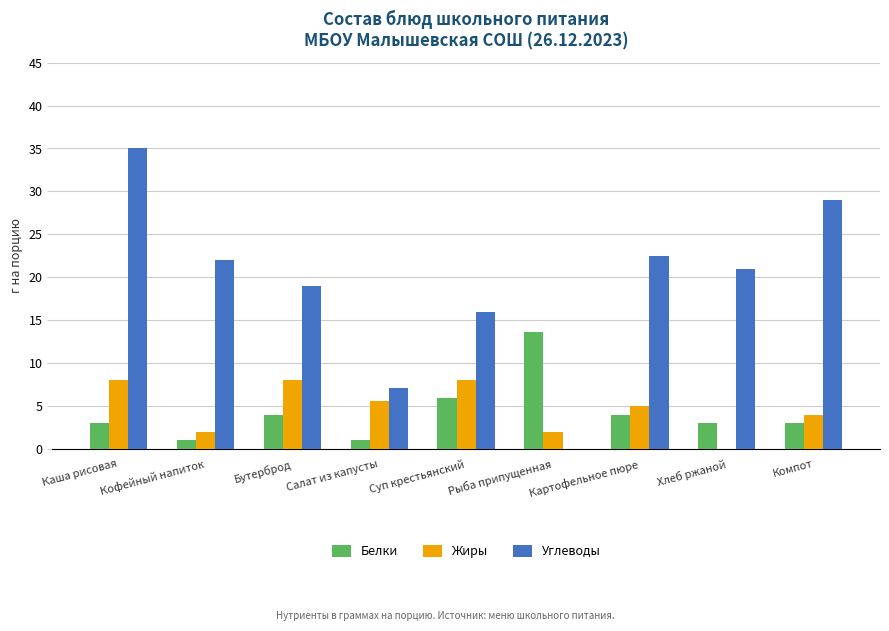

What is the maximum value shown in the chart?

35.0